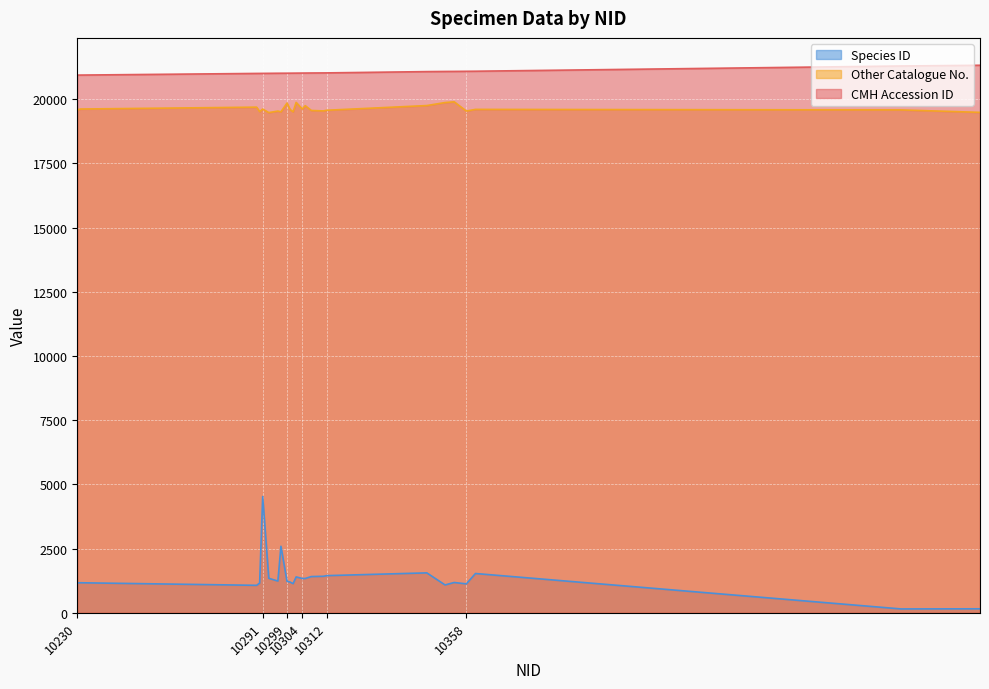

What is the average value of the CMH Accession ID series?

21044